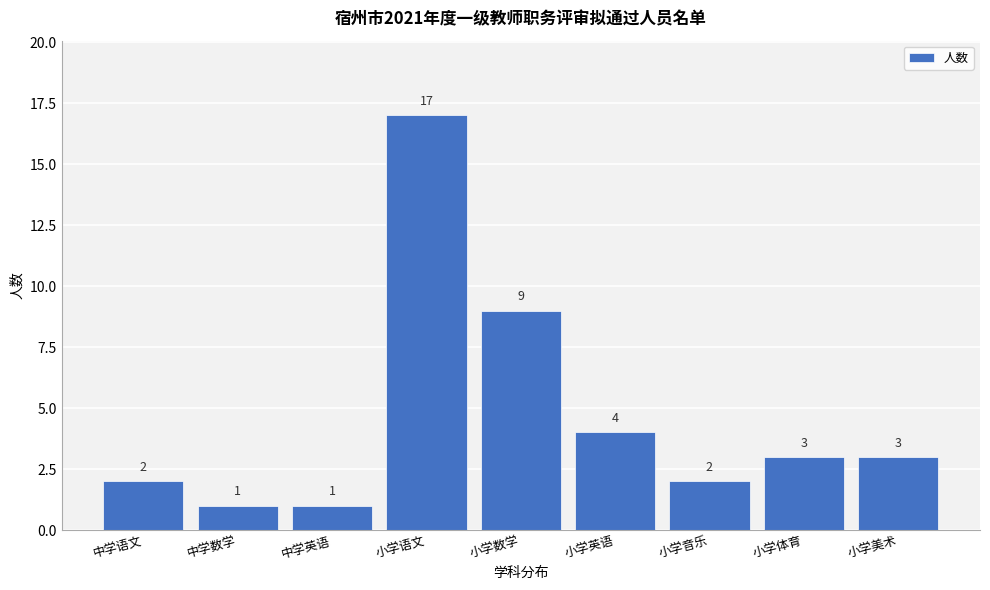

Reading right to left, extract all data points from this chart.

小学美术=3	小学体育=3	小学音乐=2	小学英语=4	小学数学=9	小学语文=17	中学英语=1	中学数学=1	中学语文=2